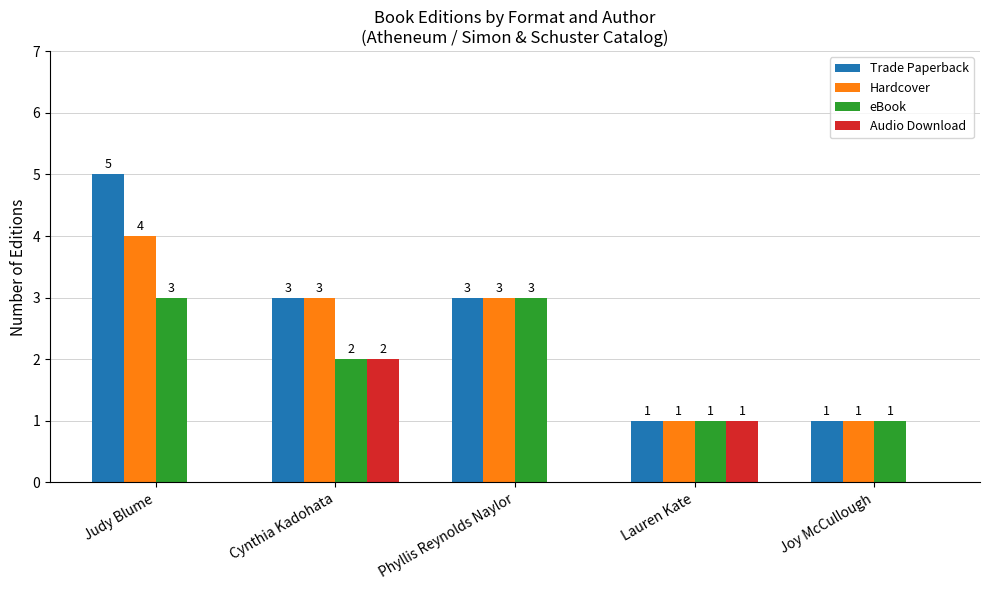

Which series changed the most between Lauren Kate and Joy McCullough?

Audio Download